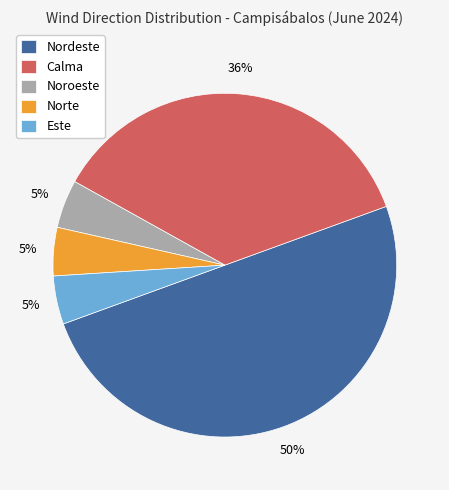

To the nearest percent, what is the difference between the largest and smallest slice percentages?

45%